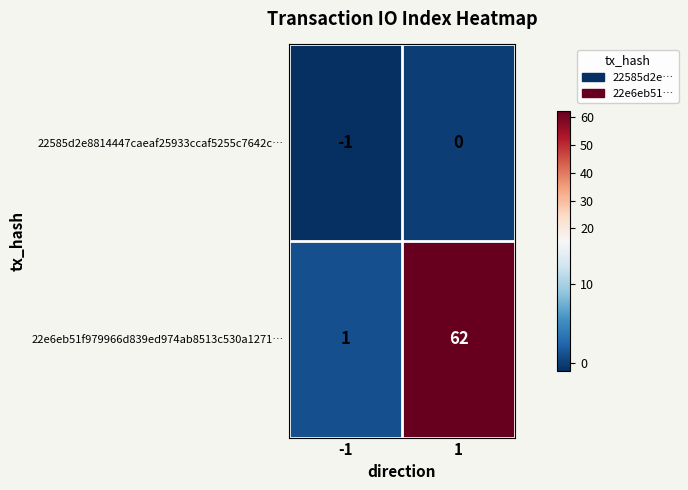

Which category has the lowest value across all series?

-1